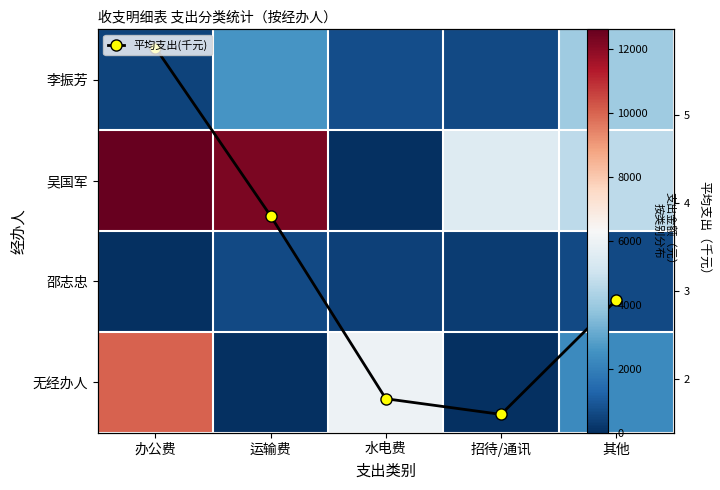

List the series in order of their peak value, highest first.

吴国军, 无经办人, 李振芳, 邵志忠, 平均支出(千元)